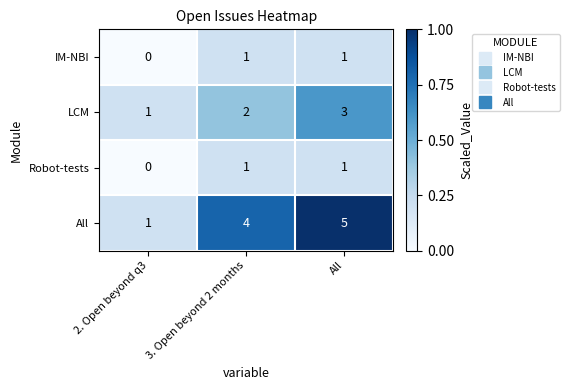

Rank the categories by LCM value from highest to lowest.

All, 3. Open beyond 2 months, 2. Open beyond q3